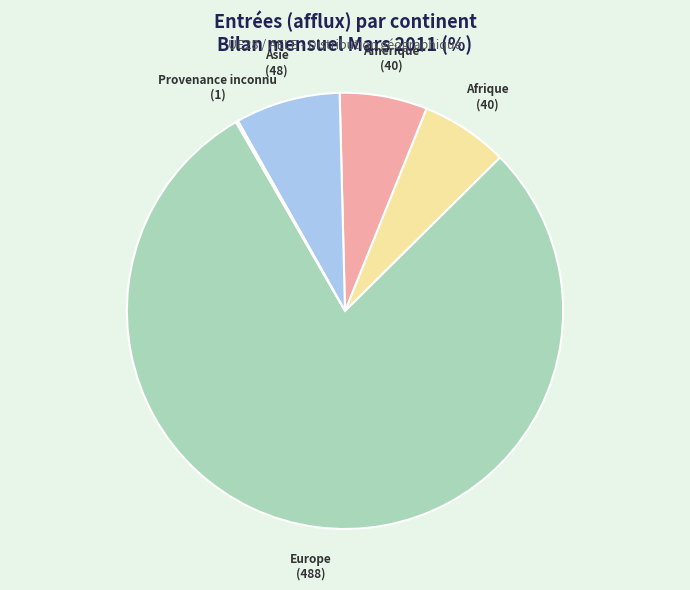

Which category has the biggest portion of the pie?

Europe